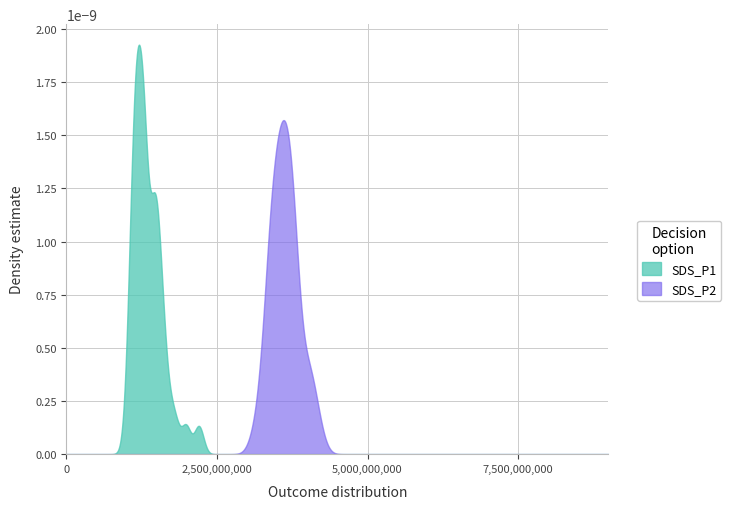

Does the chart have visible grid lines?

Yes